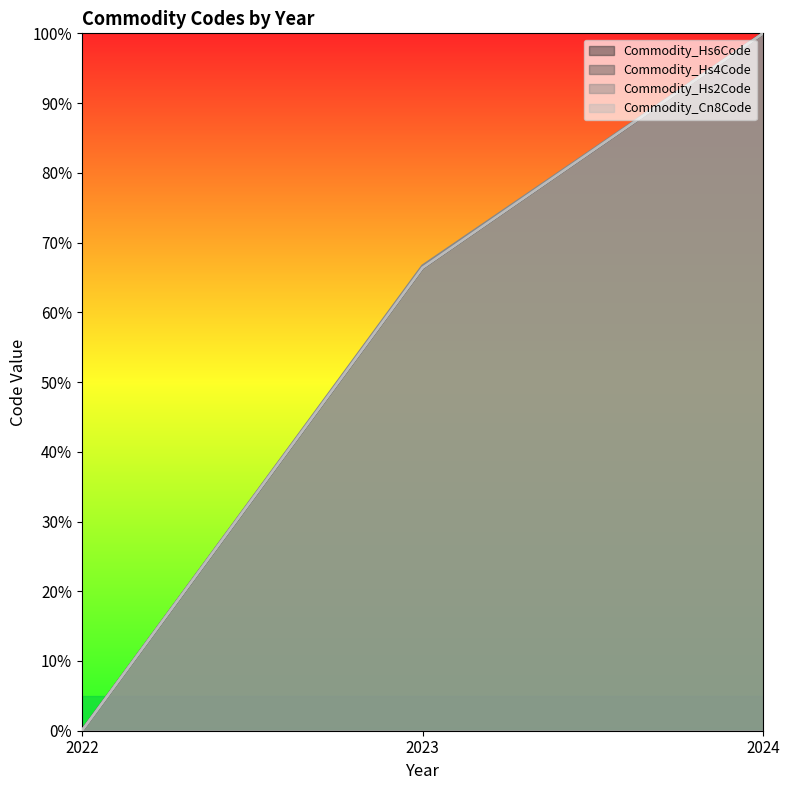

How many lines are shown in the chart?

4